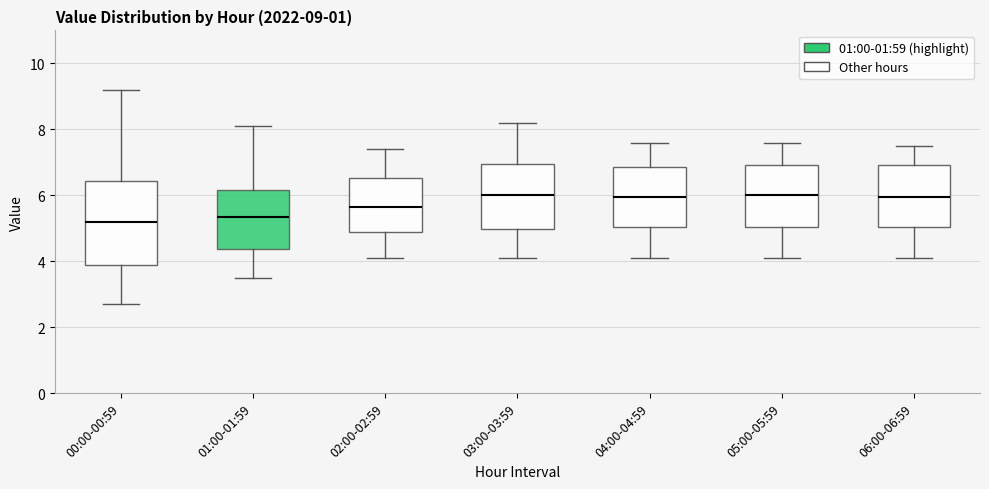

Which box is the tallest, from its lower edge to its upper edge?

00:00-00:59